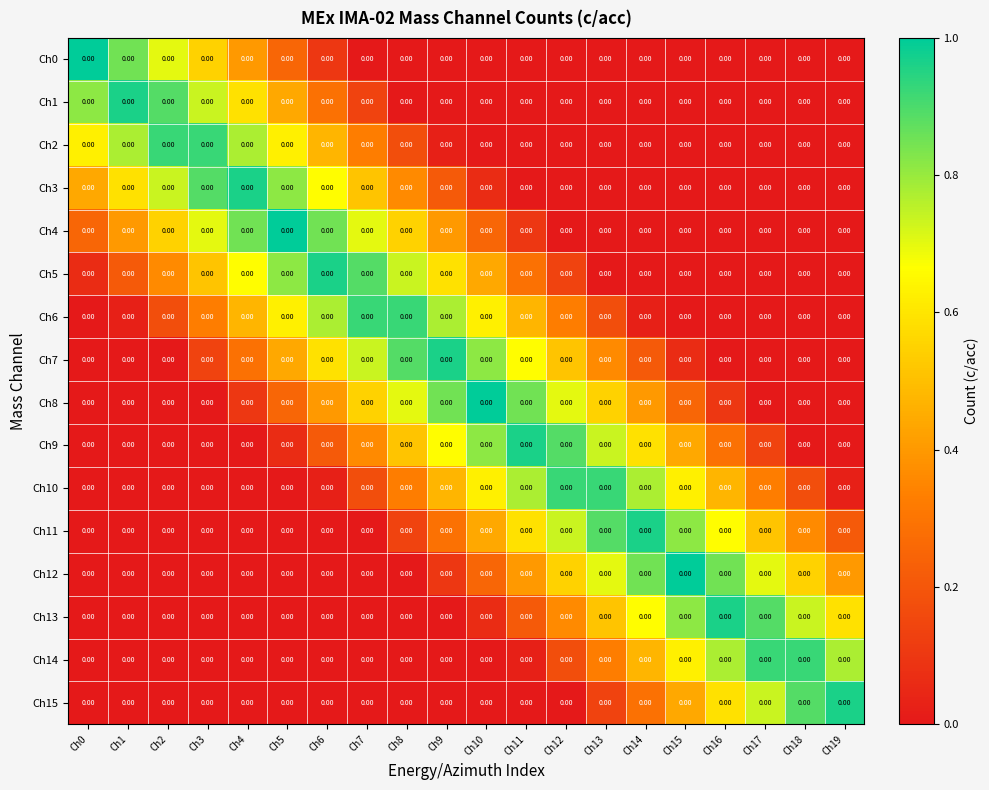

True or false: Ch2 has a value of 0.1 at Ch8.

False